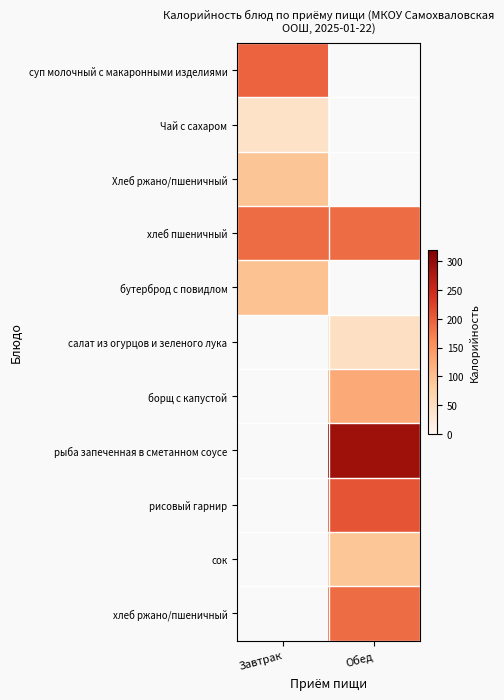

What is the greatest value displayed?

290.6